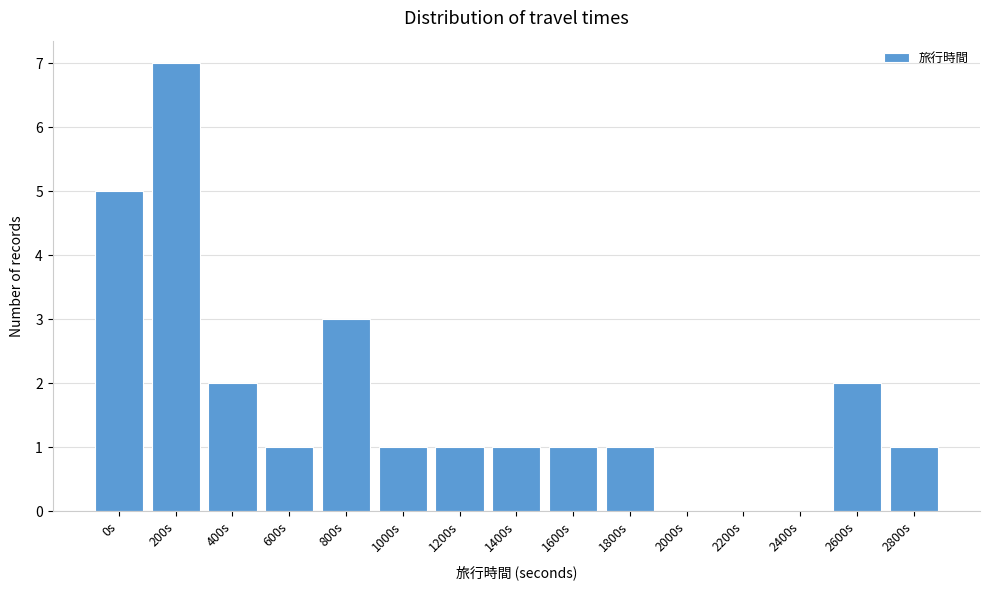

Reading right to left, list all the values displayed in this chart.

2800s=1	2600s=2	2400s=0	2200s=0	2000s=0	1800s=1	1600s=1	1400s=1	1200s=1	1000s=1	800s=3	600s=1	400s=2	200s=7	0s=5